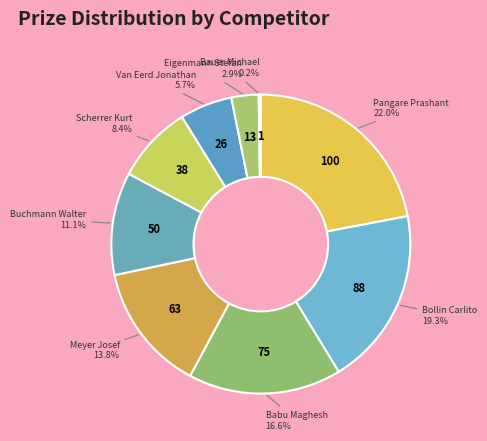

True or false: Van Eerd Jonathan accounts for 6% of the total.

True